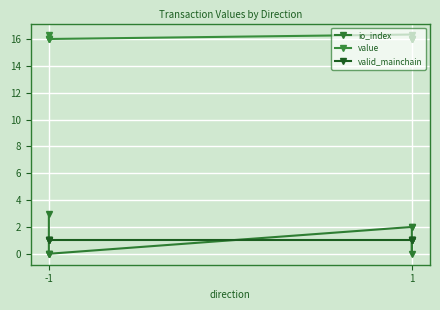

How many lines are shown in the chart?

3